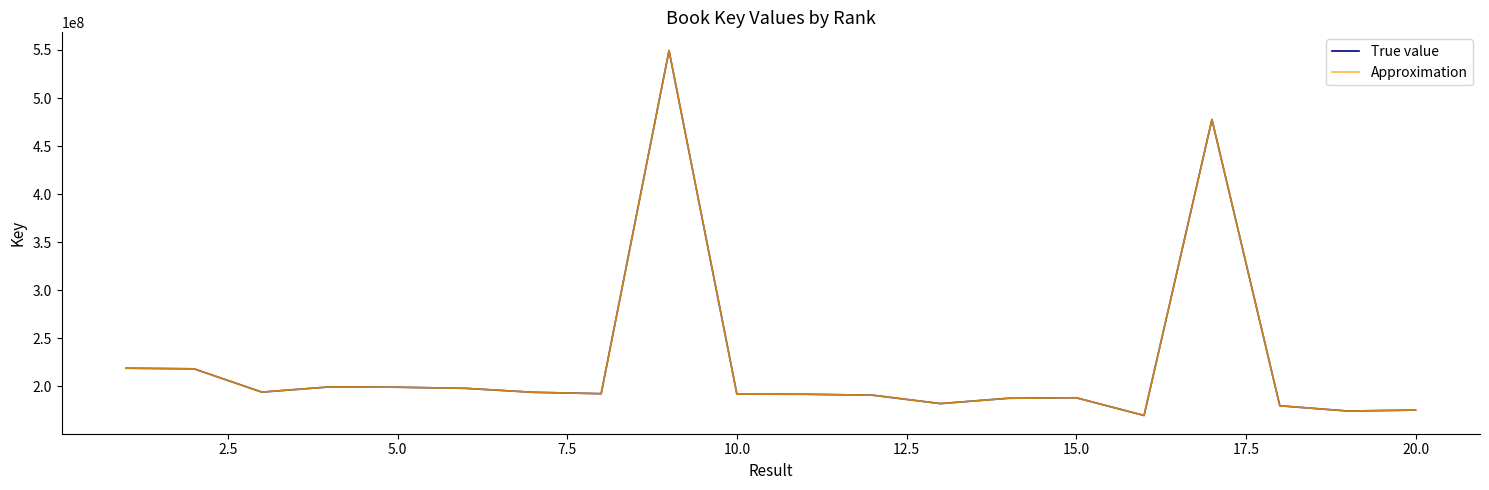

What is the minimum value shown in the chart?

169552537